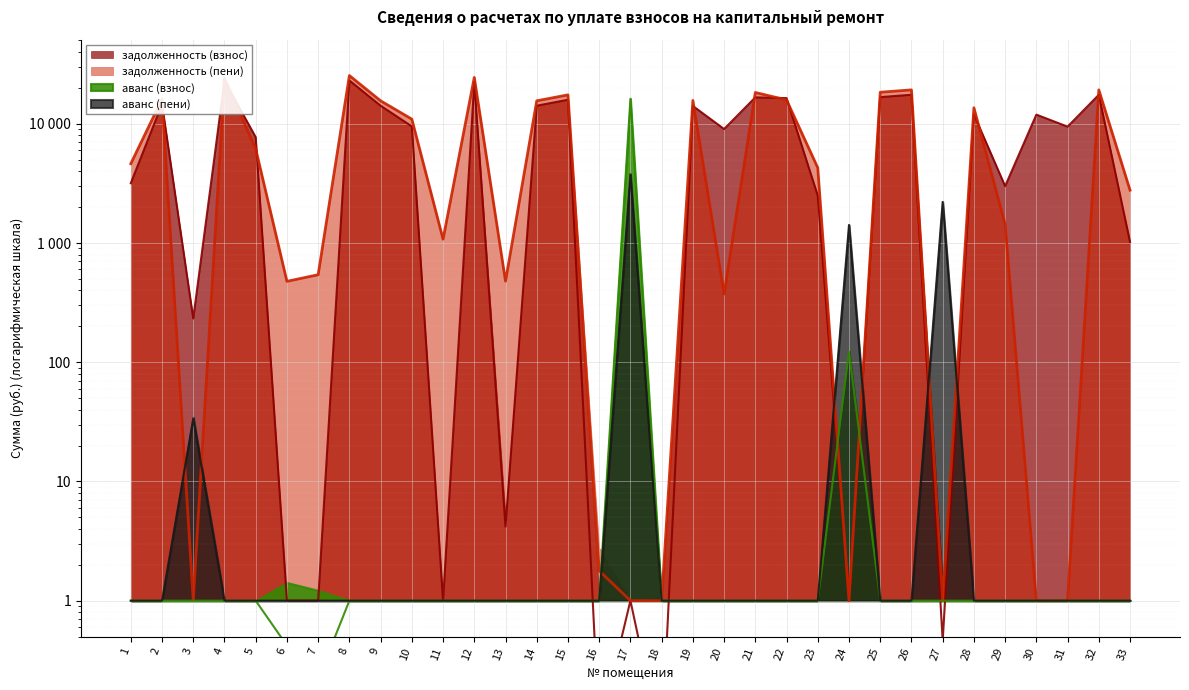

True or false: задолженность (взнос) and аванс (взнос) cross at least once.

True